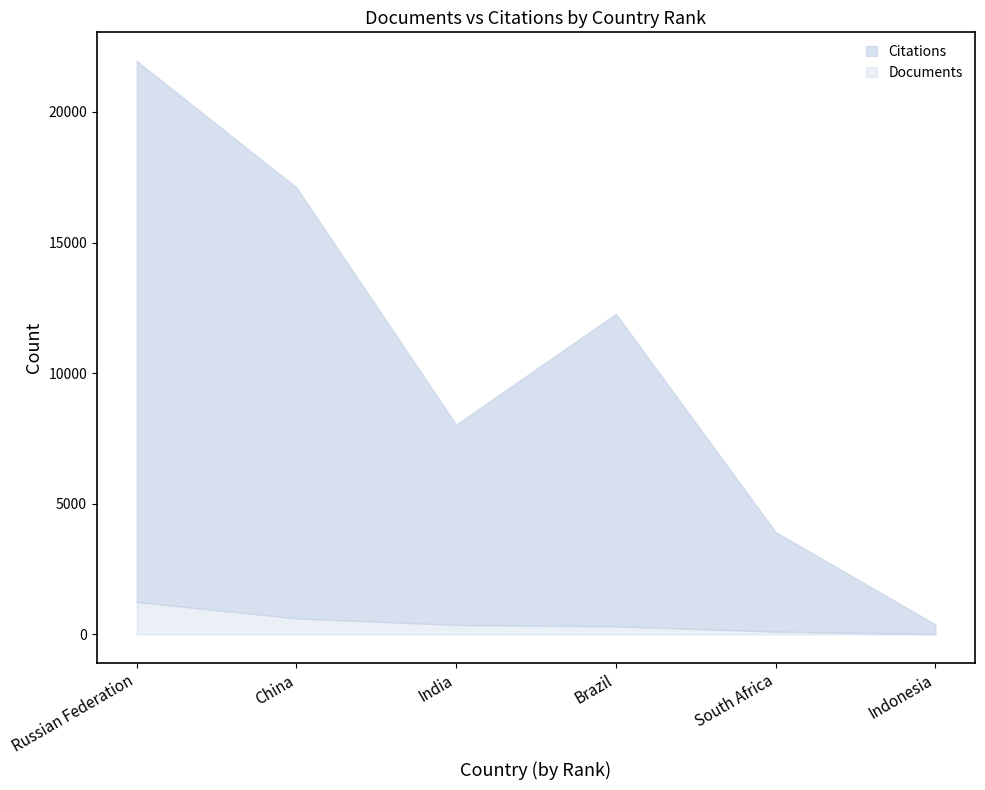

What is the label of the 3rd point from the right?

Brazil